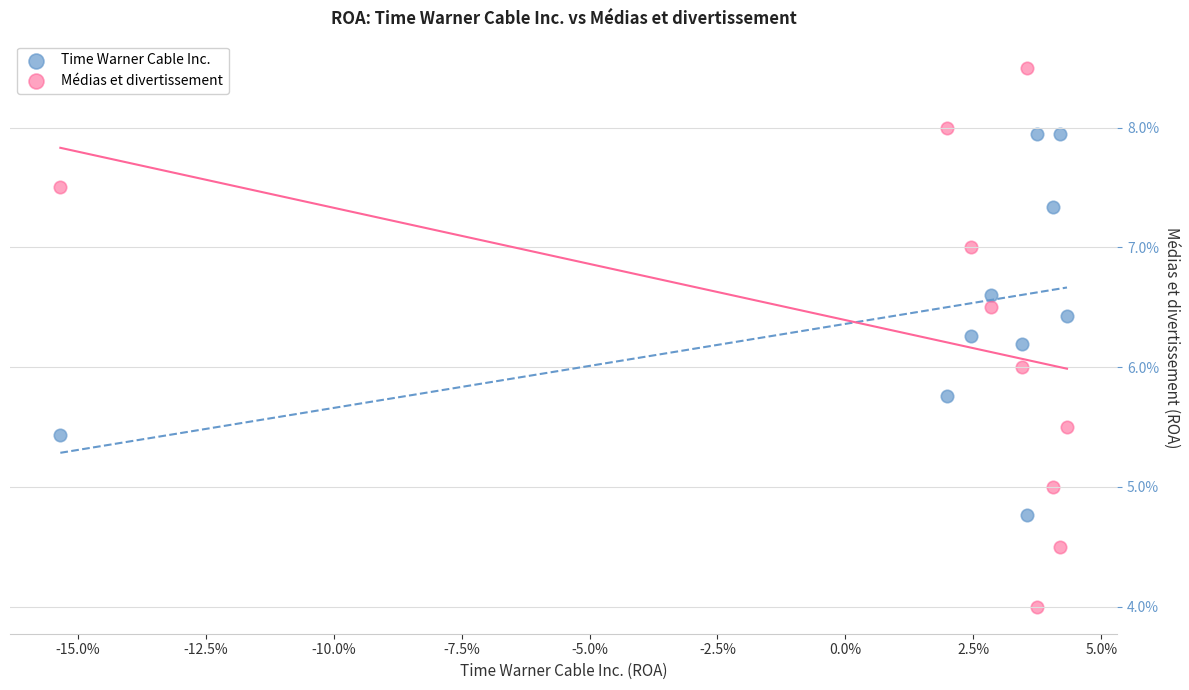

What are all the series names shown in the legend?

Time Warner Cable Inc., Médias et divertissement